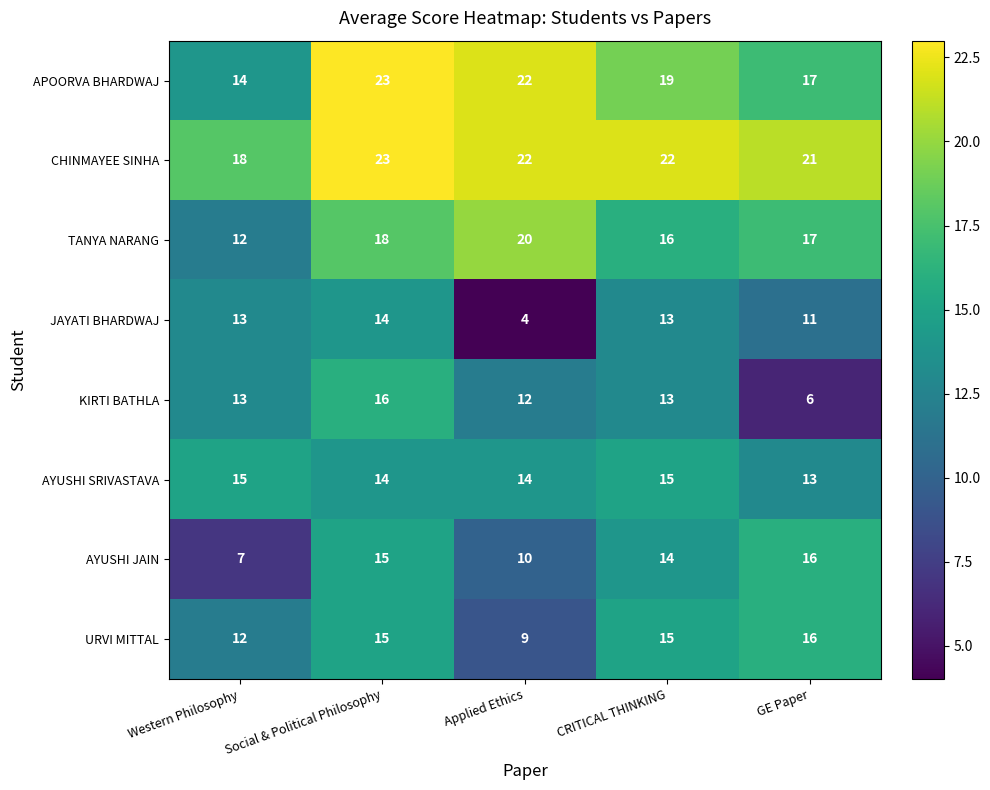

How many CHINMAYEE SINHA values are between 21 and 22?

3